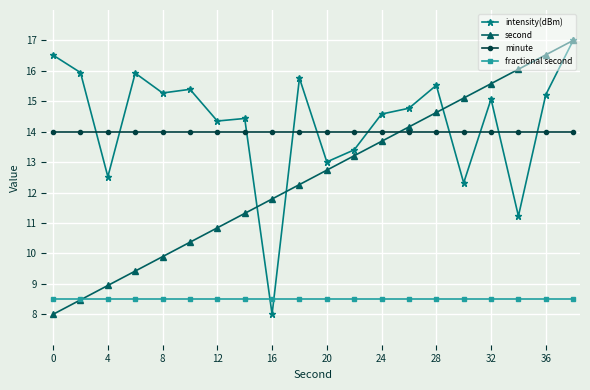

After their last crossing, which series has the higher values: intensity(dBm) or minute?

intensity(dBm)